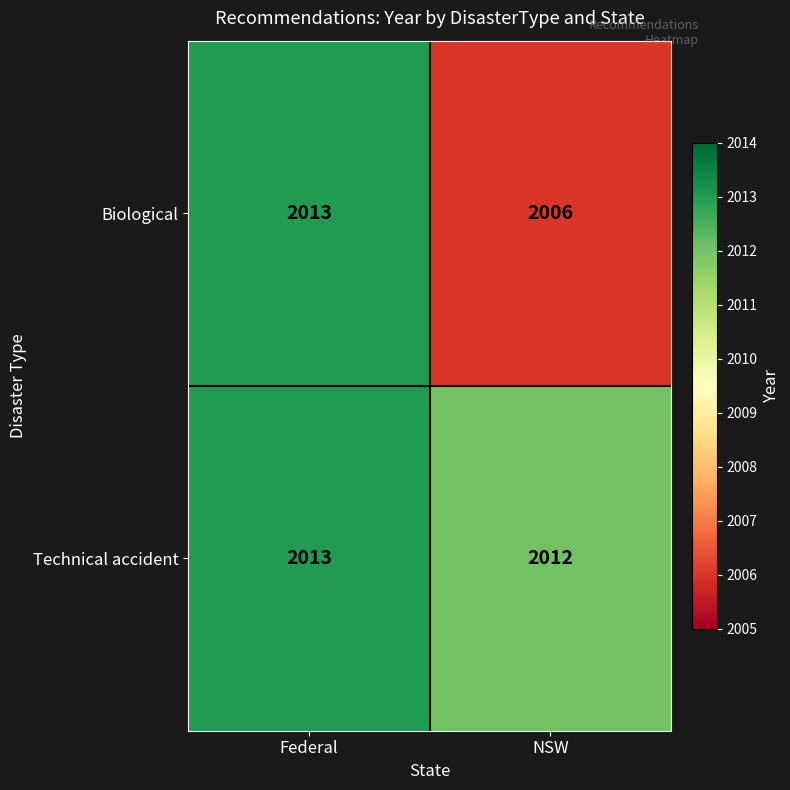

What is the difference between the maximum and minimum values in the Biological series?

7